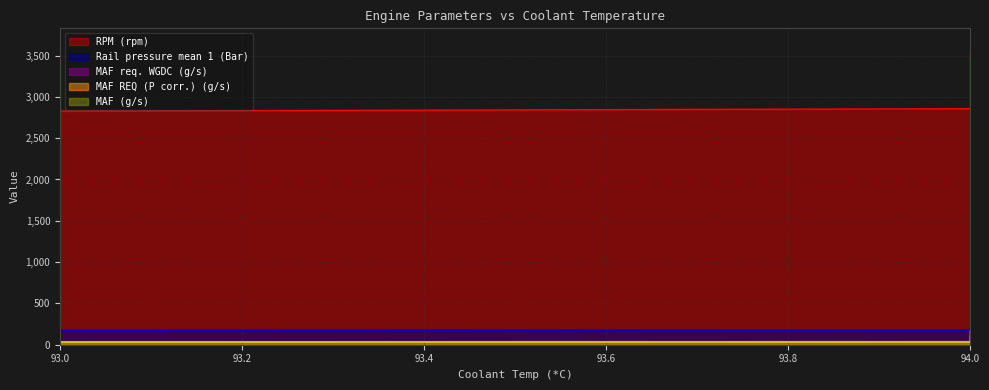

The MAF req. WGDC (g/s) series shows 41.0 at 94. True or false?

True